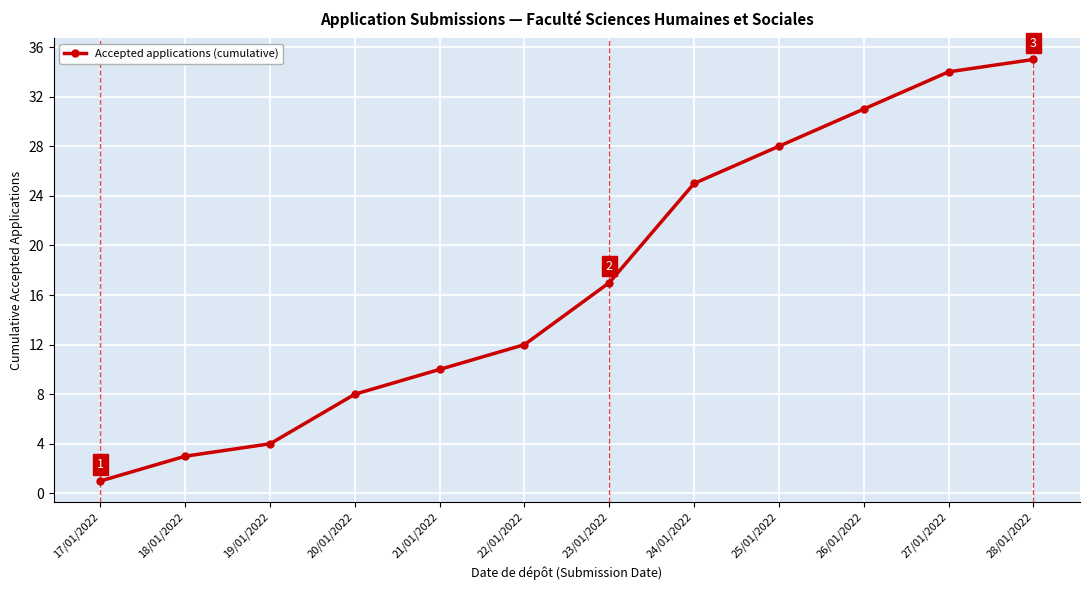

Is it true that the value at 26/01/2022 is 31?

True